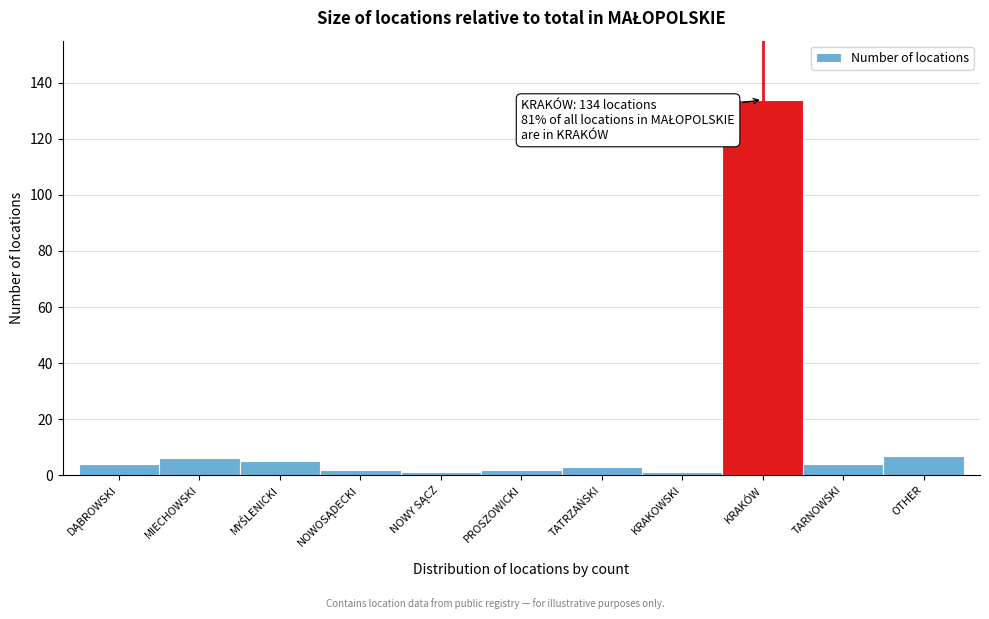

Reading left to right, list all the values displayed in this chart.

4	6	5	2	1	2	3	1	134	4	7